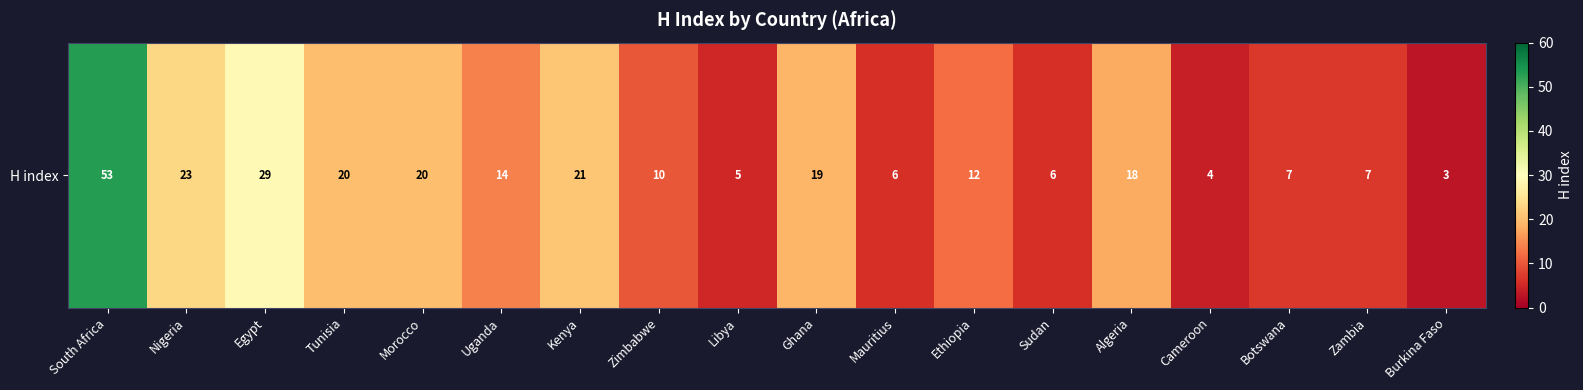

The chart shows a value of 5 at Libya. True or false?

True